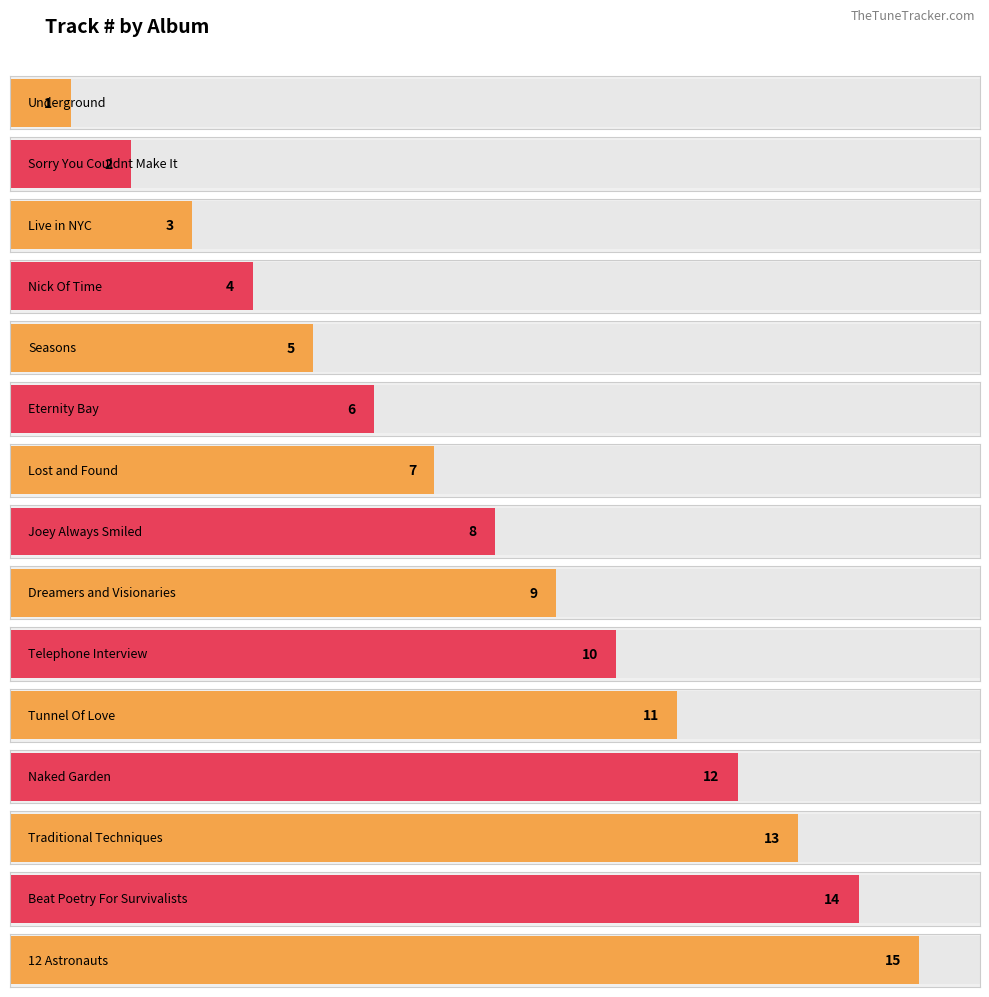

What is the average value?

8